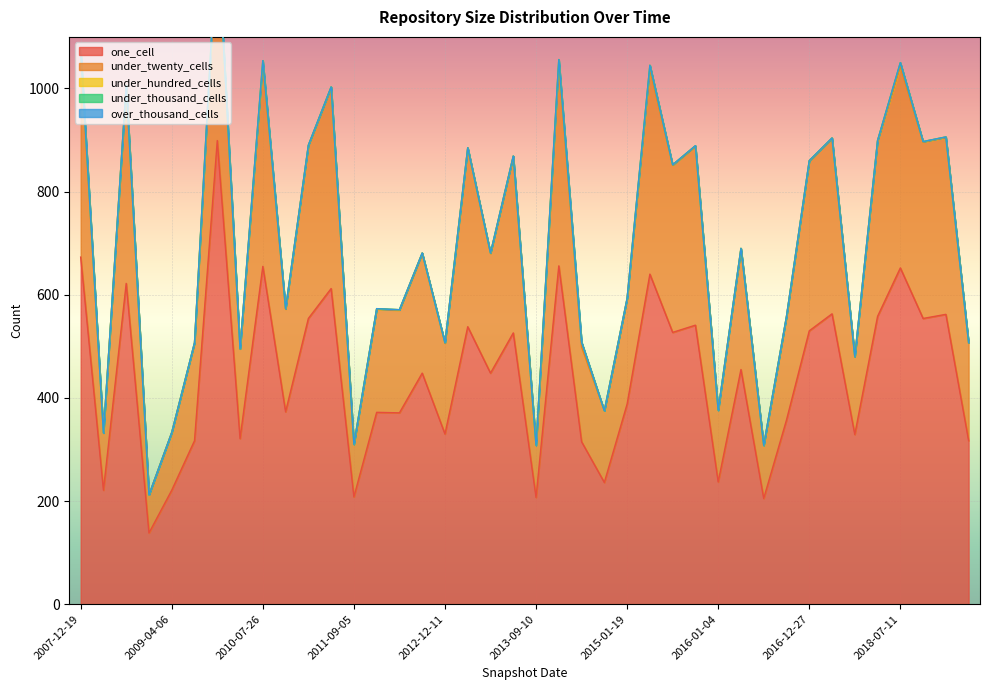

Which category has the lowest value in the under_thousand_cells series?

2007-12-19